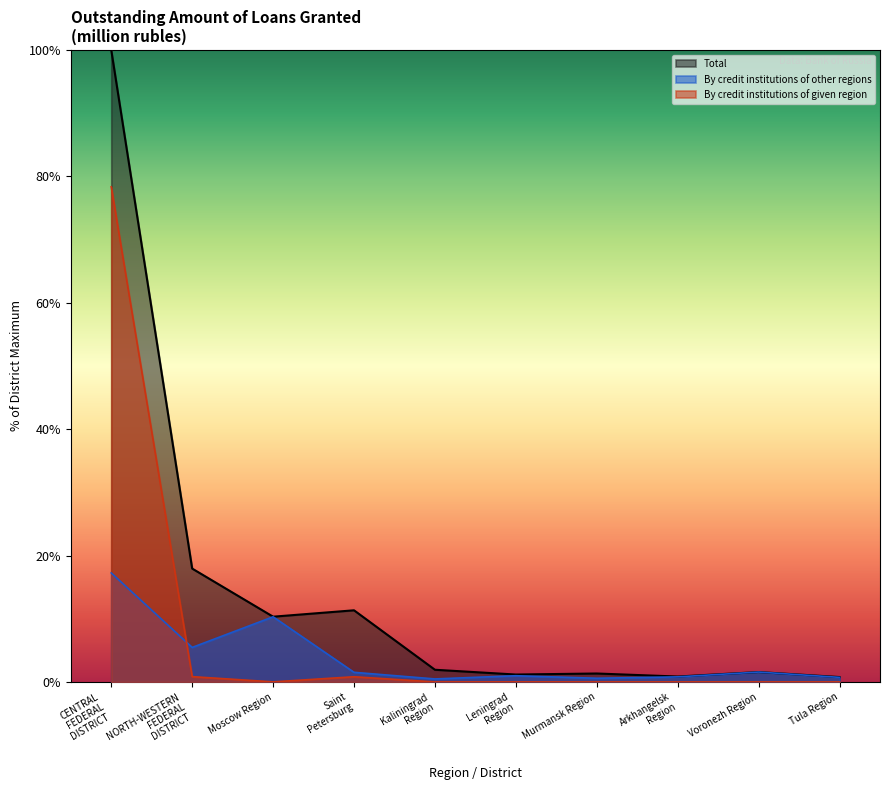

Does the chart display data point markers on the line(s)?

No